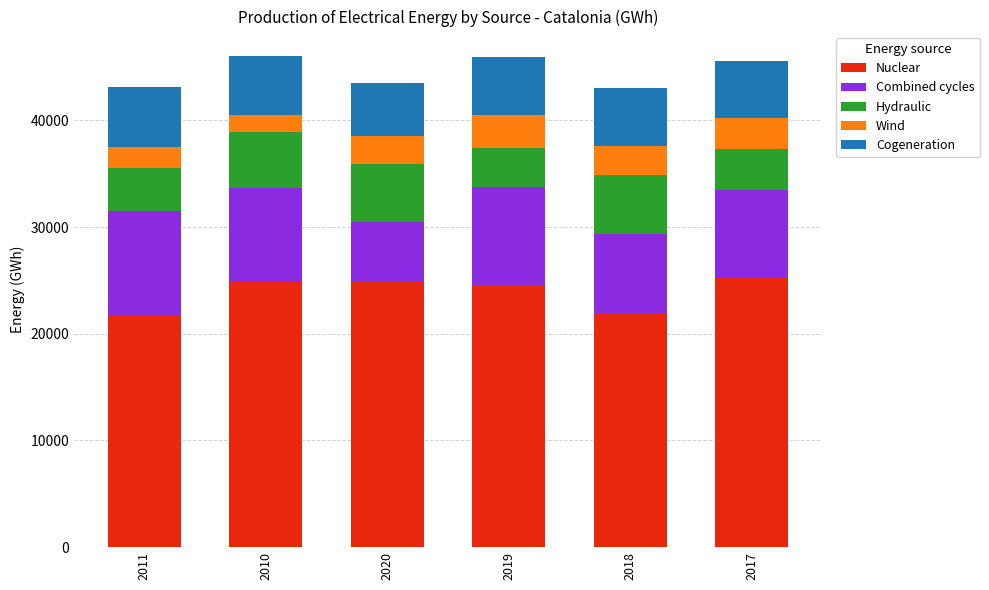

The Nuclear series shows 8205.1 at 2011. True or false?

False